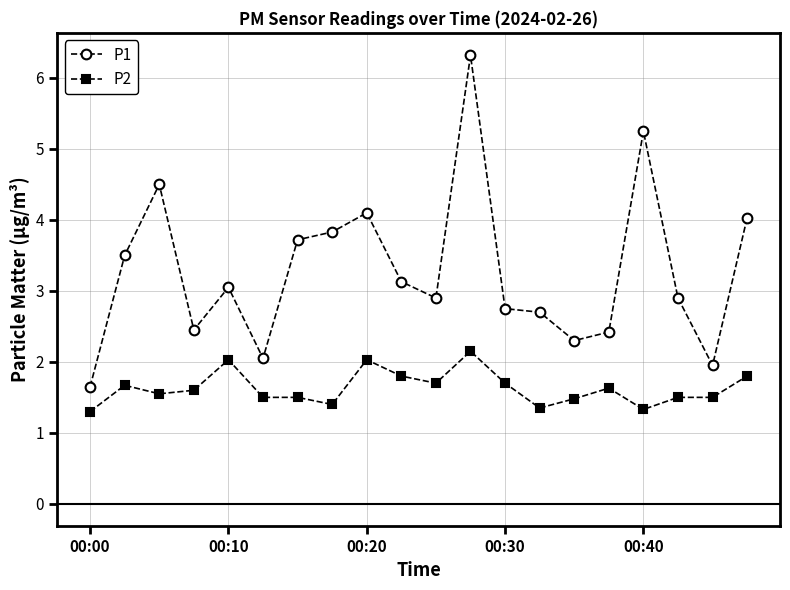

Rank the series by their average value, from highest to lowest.

P1, P2